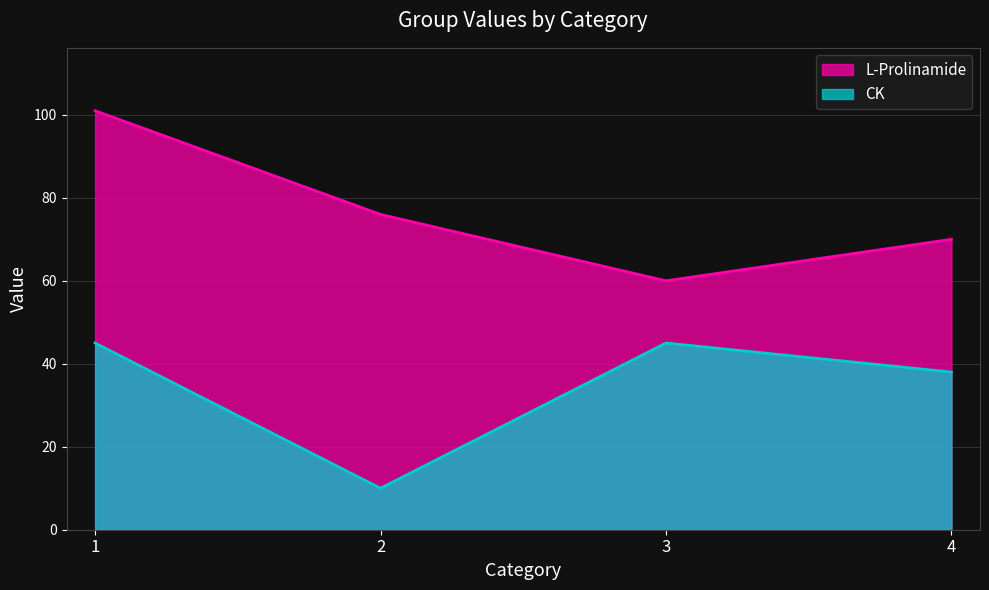

What is the value of the CK point at the 2nd from the left?

10